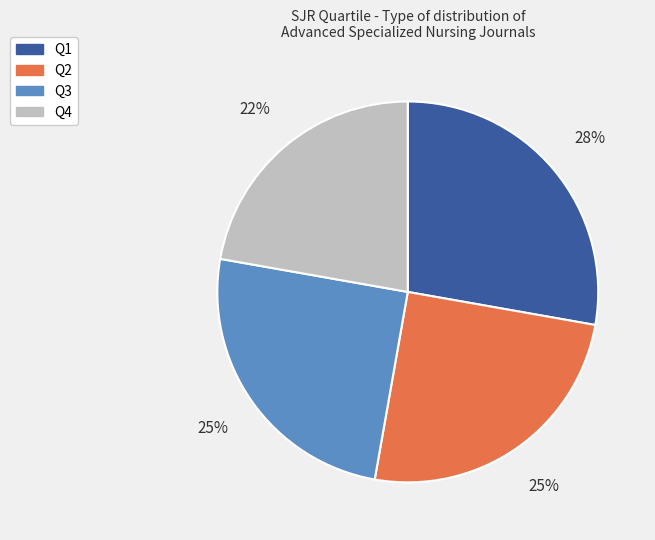

Which category has the biggest portion of the pie?

Q1